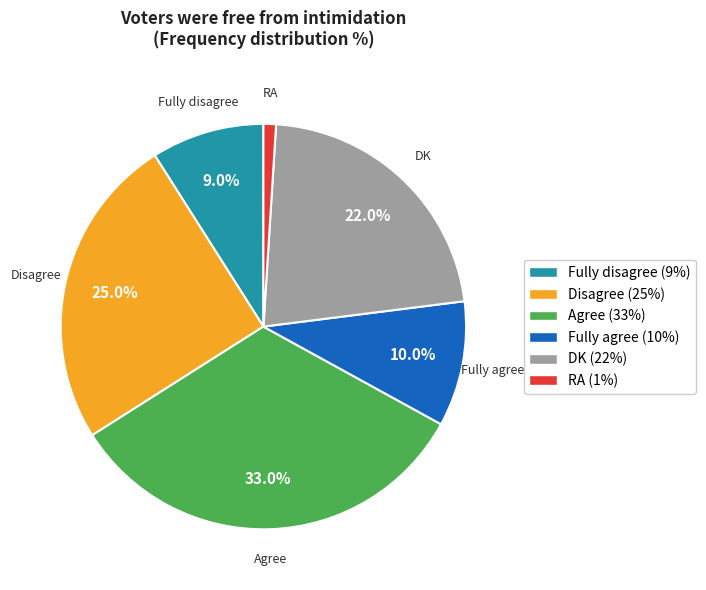

The Disagree slice represents 17% of the pie. True or false?

False